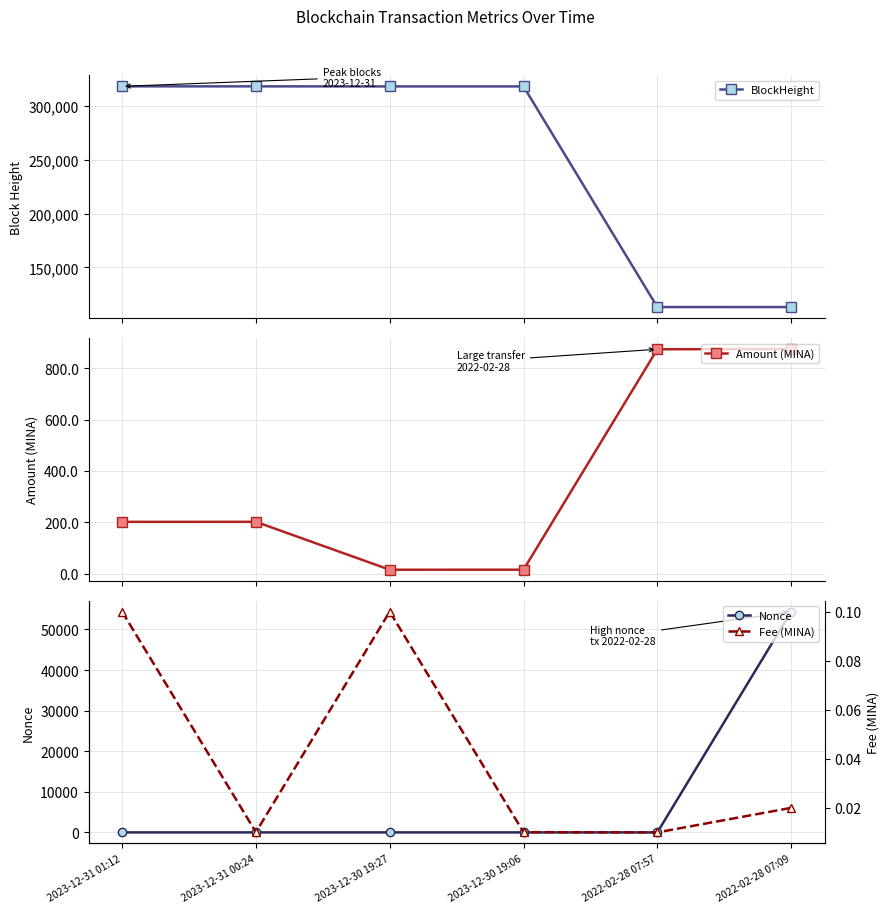

How many interior local valleys does the Amount (MINA) series have?

1